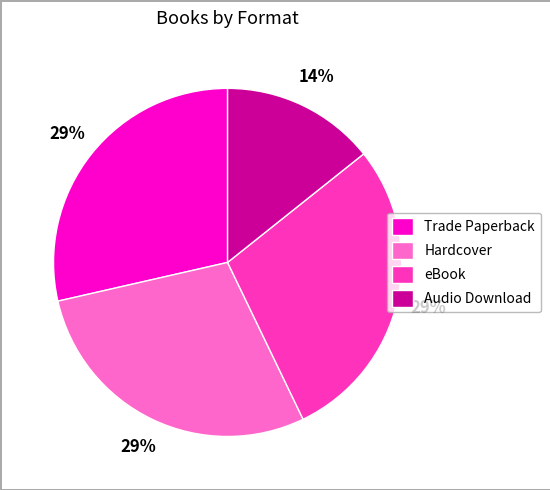

Is it true that Audio Download is 3% of the pie?

False